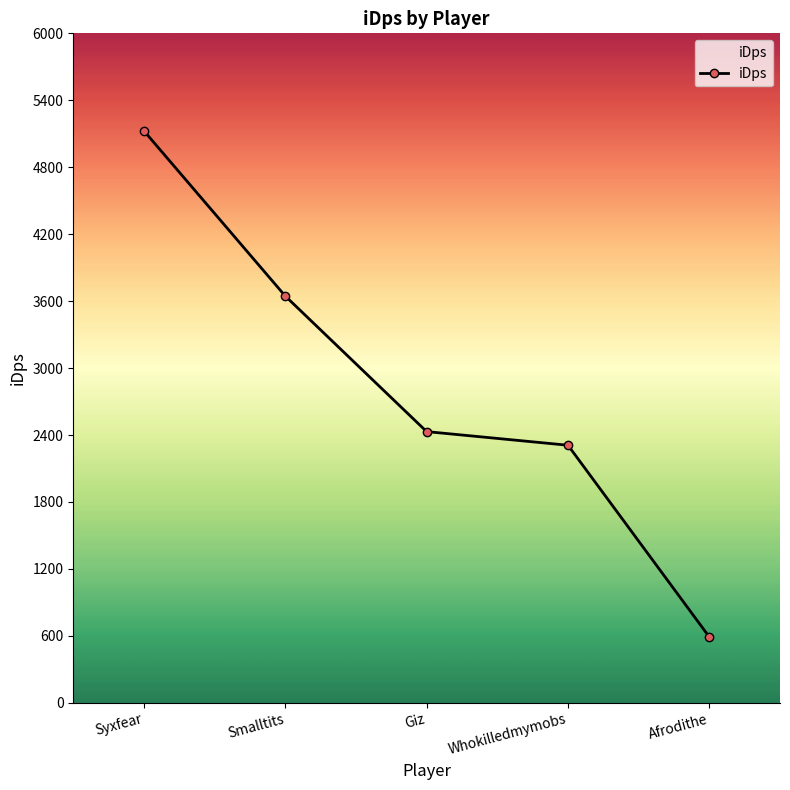

The value at Syxfear is 5125.6. True or false?

True